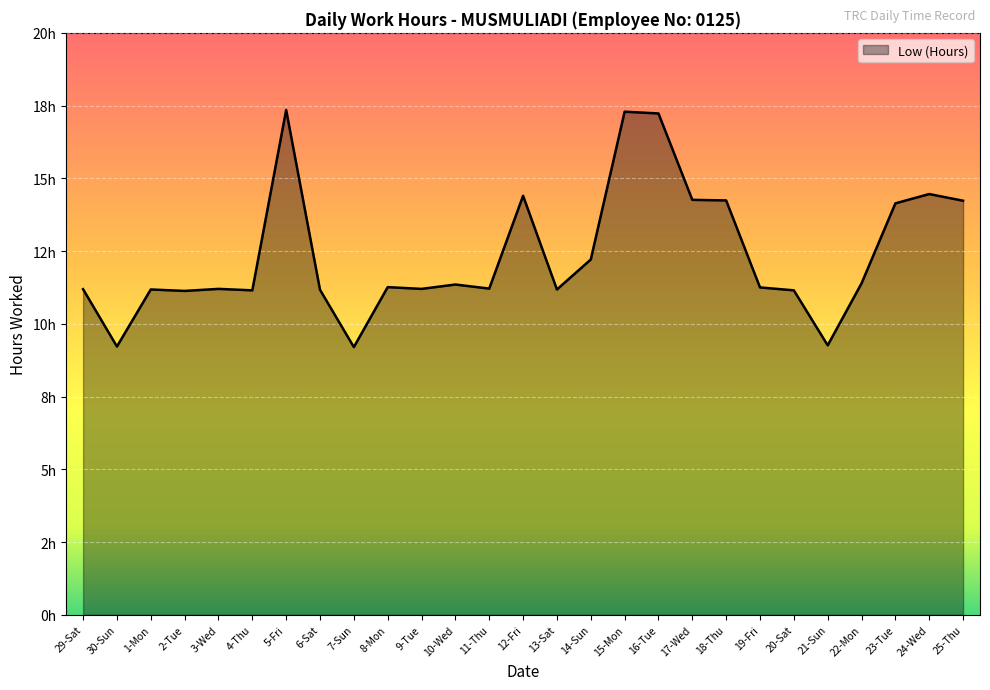

List the labels in order of value, smallest first.

7-Sun, 30-Sun, 21-Sun, 2-Tue, 4-Thu, 20-Sat, 6-Sat, 1-Mon, 13-Sat, 29-Sat, 3-Wed, 9-Tue, 11-Thu, 19-Fri, 8-Mon, 10-Wed, 22-Mon, 14-Sun, 23-Tue, 25-Thu, 18-Thu, 17-Wed, 12-Fri, 24-Wed, 16-Tue, 15-Mon, 5-Fri